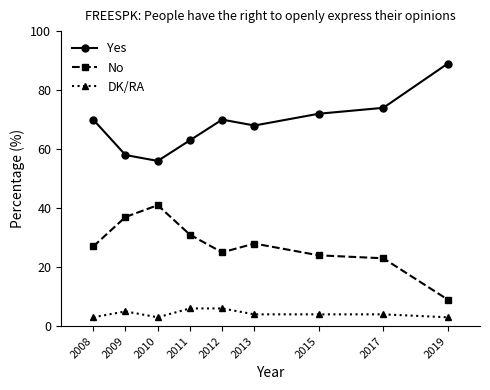

True or false: No and Yes intersect in this chart.

False